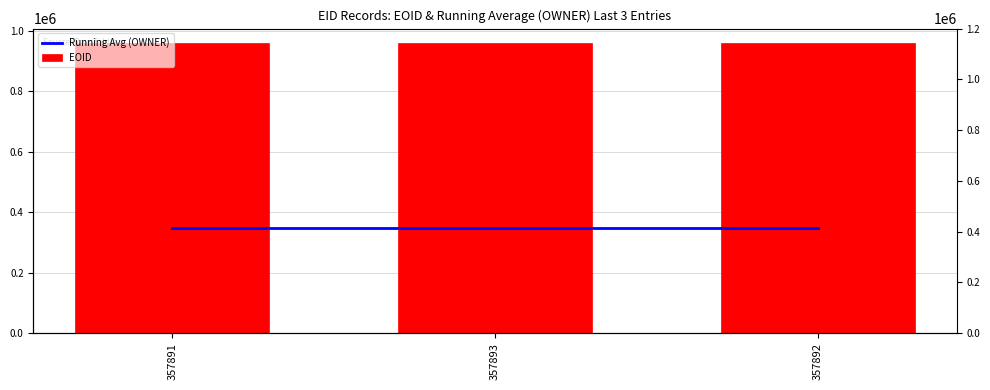

What is the maximum value for EOID?

958722